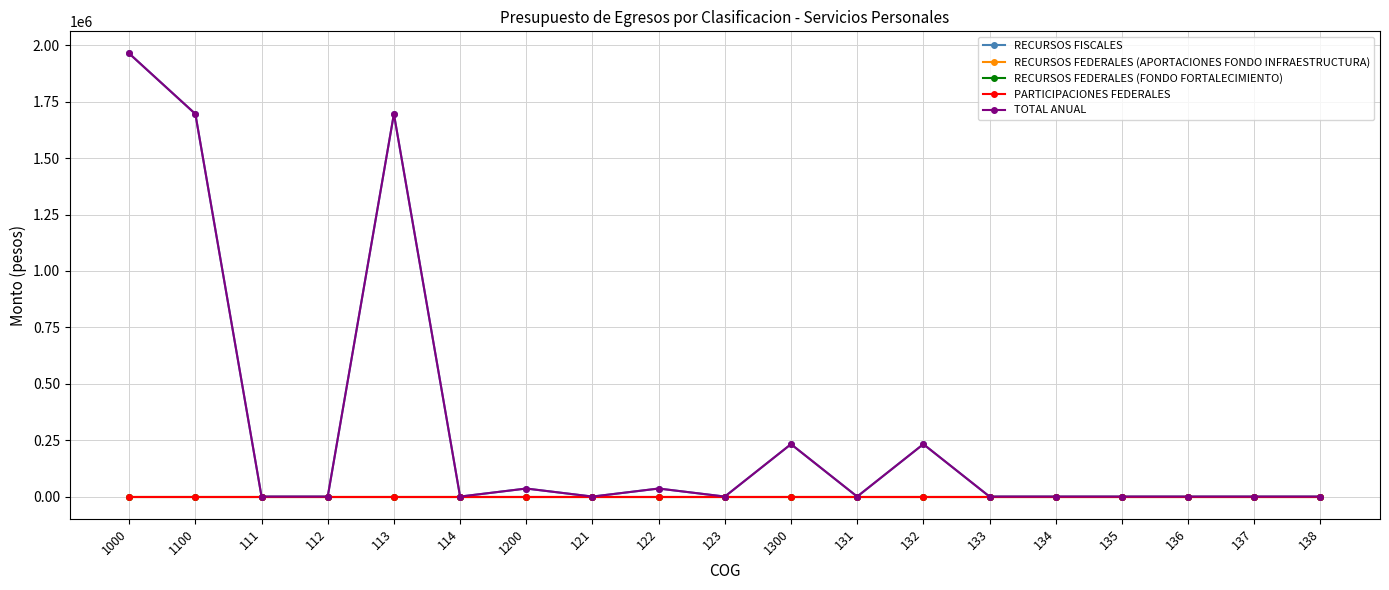

Reading left to right, what are all the values shown in this chart?

RECURSOS FISCALES: 1963514	1695600	0	0	1695600	0	35640	0	35640	0	232274	0	232274	0	0	0	0	0	0
RECURSOS FEDERALES (APORTACIONES FONDO INFRAESTRUCTURA): 0	0	0	0	0	0	0	0	0	0	0	0	0	0	0	0	0	0	0
RECURSOS FEDERALES (FONDO FORTALECIMIENTO): 0	0	0	0	0	0	0	0	0	0	0	0	0	0	0	0	0	0	0
PARTICIPACIONES FEDERALES: 0	0	0	0	0	0	0	0	0	0	0	0	0	0	0	0	0	0	0
TOTAL ANUAL: 1963514	1695600	0	0	1695600	0	35640	0	35640	0	232274	0	232274	0	0	0	0	0	0